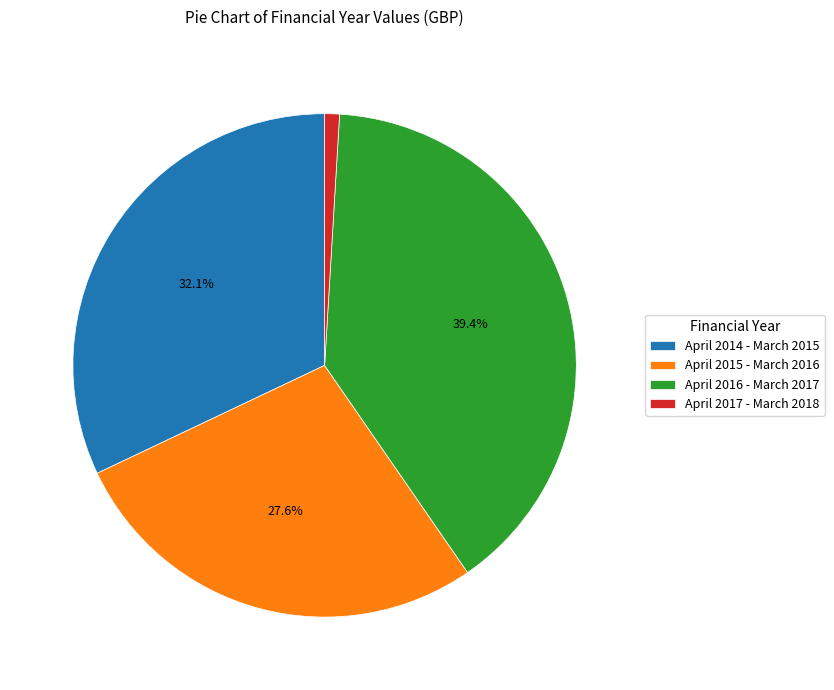

Is the sum of April 2014 - March 2015 and April 2016 - March 2017 greater than half?

Yes